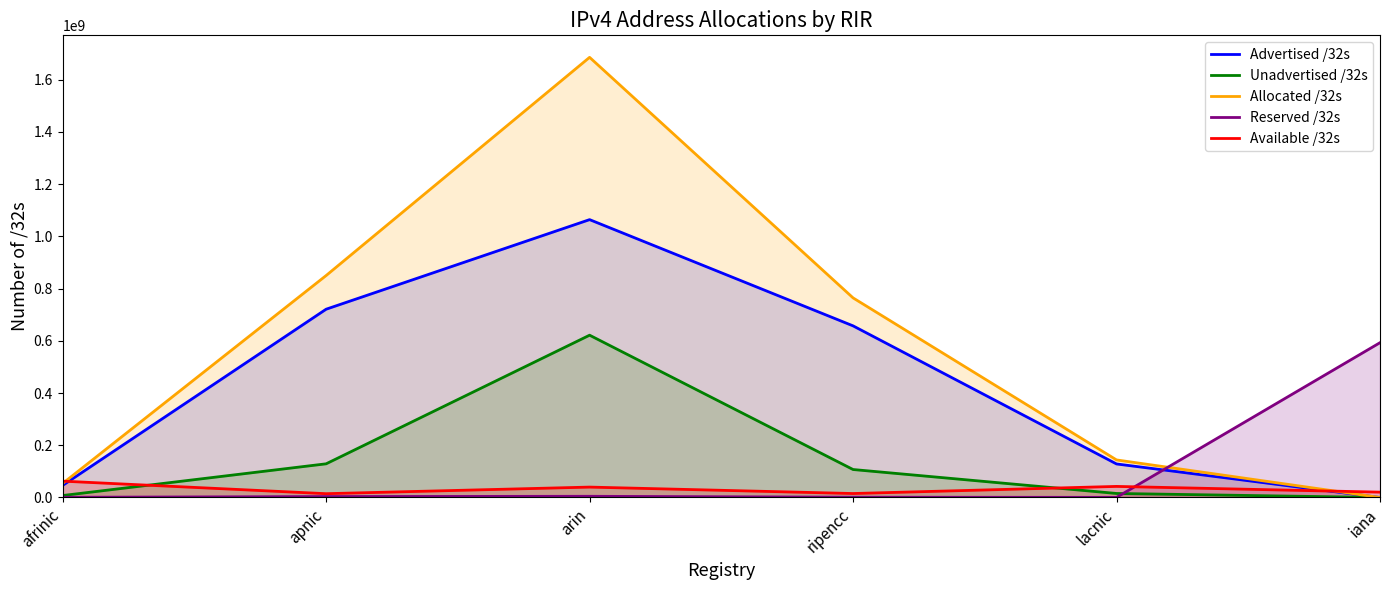

Reading left to right, transcribe all the data shown in this chart.

Advertised /32s: 46310656	720849276	1063829896	657121636	128402472	0
Unadvertised /32s: 7488512	128933252	621354872	107086036	15401944	0
Allocated /32s: 53799168	849782528	1685184768	764207672	143804416	0
Reserved /32s: 767232	3572224	4580608	1062600	455680	592708864
Available /32s: 62588160	14574592	39811328	15173376	42427648	20466432